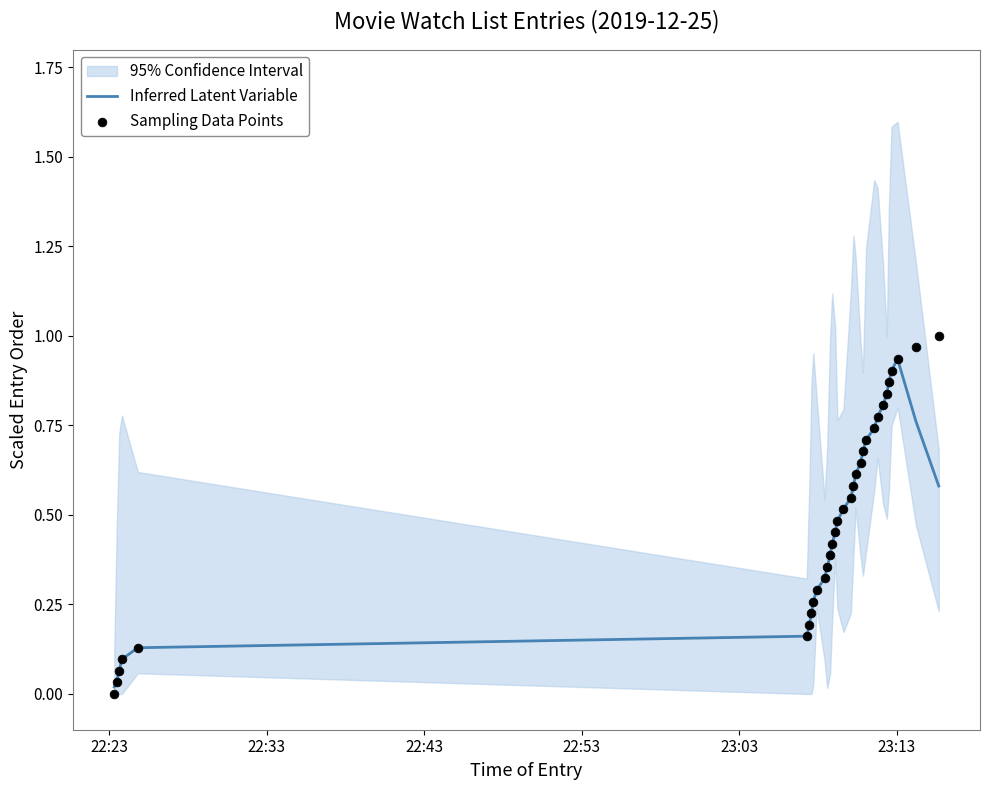

Is the value of Inferred Latent Variable at 6 greater than the value of Sampling Data Points at 19?

No